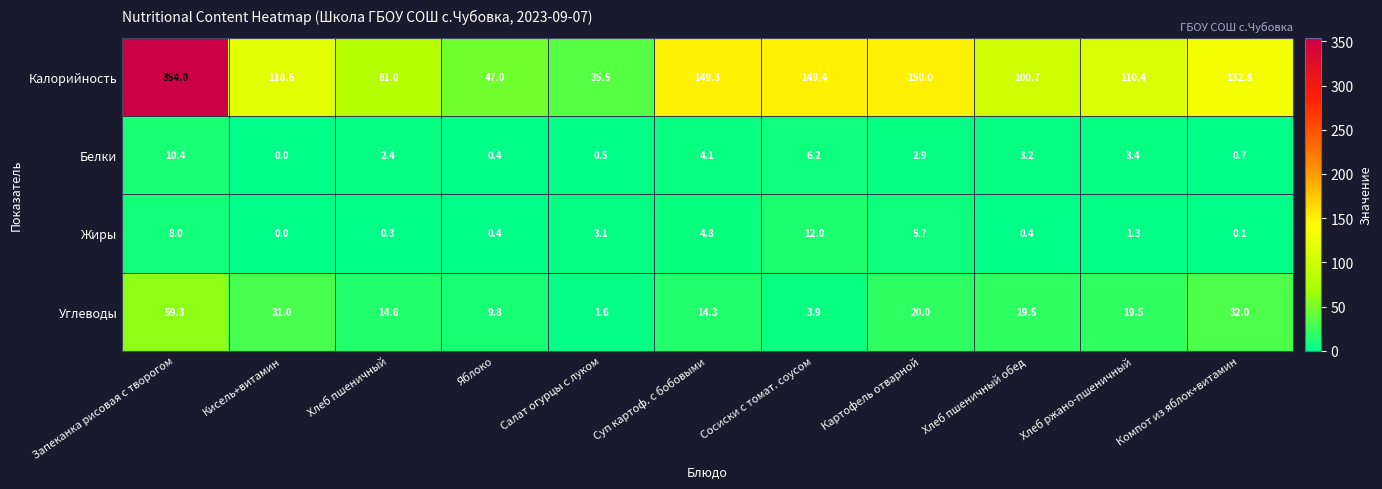

Which label corresponds to the smallest value in the chart?

Кисель+витамин